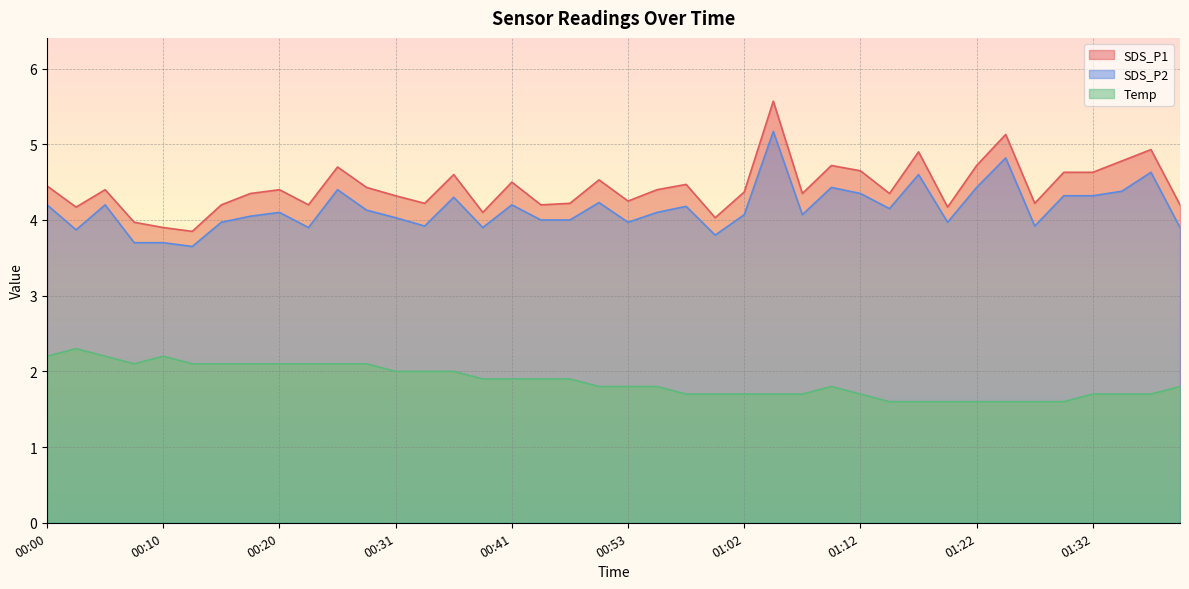

The value of Temp at 01:05 is 1.7. True or false?

True